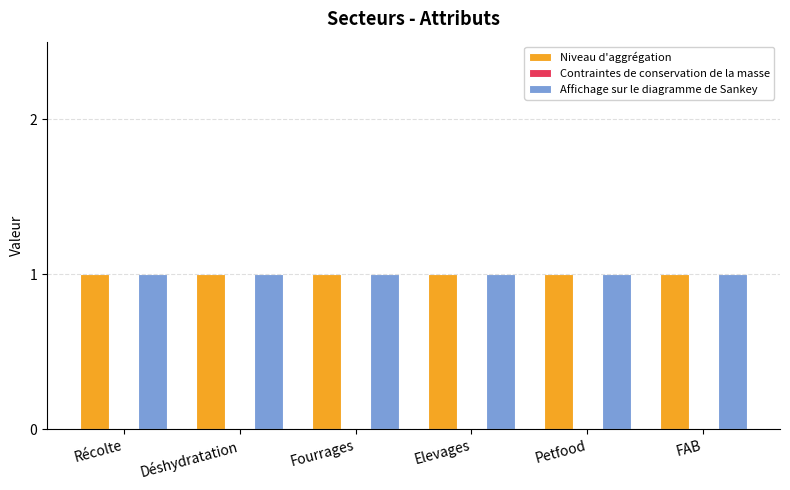

The value of Affichage sur le diagramme de Sankey at Déshydratation is 1. True or false?

True